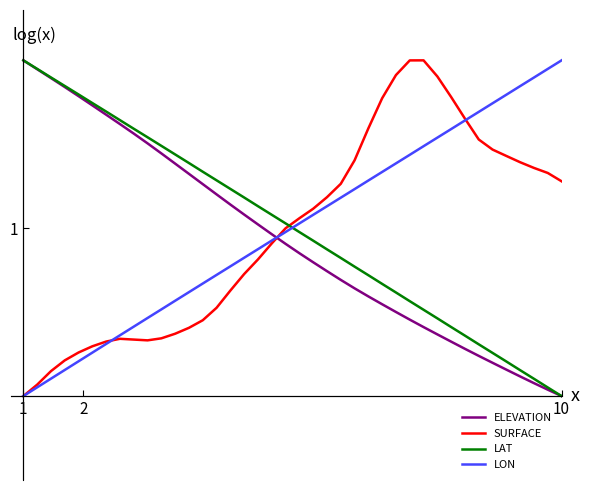

What are all the series names shown in the legend?

ELEVATION, SURFACE, LAT, LON